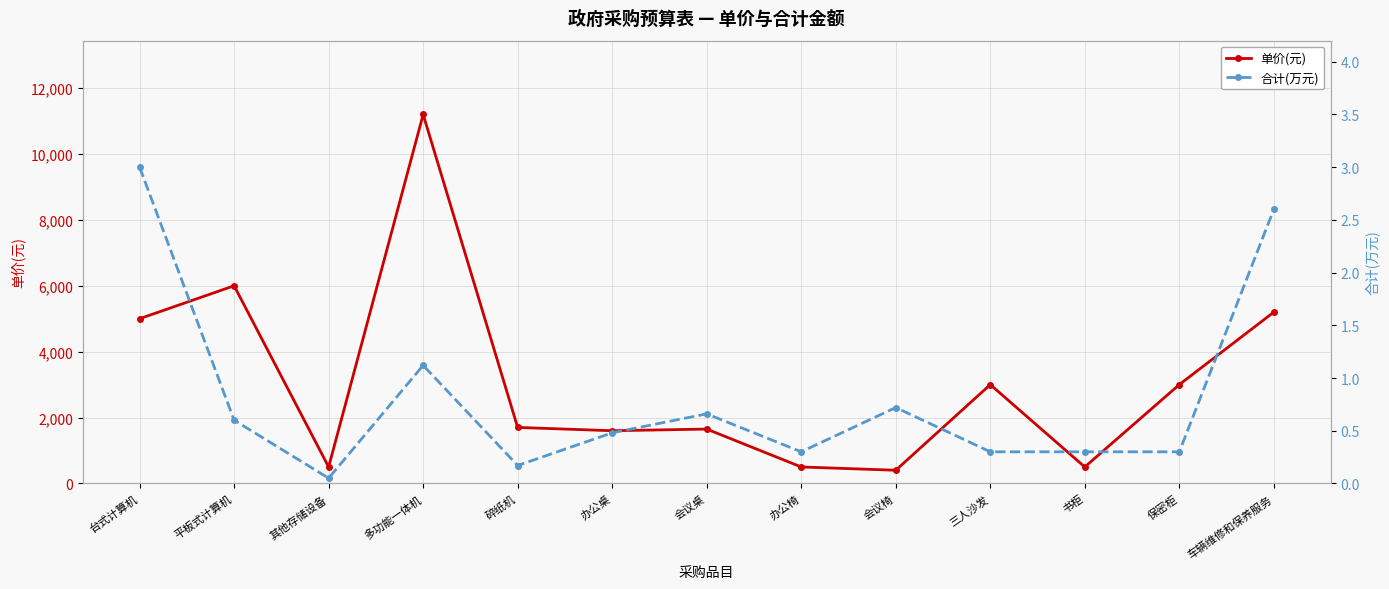

Which series has the largest range (max minus min)?

单价(元)